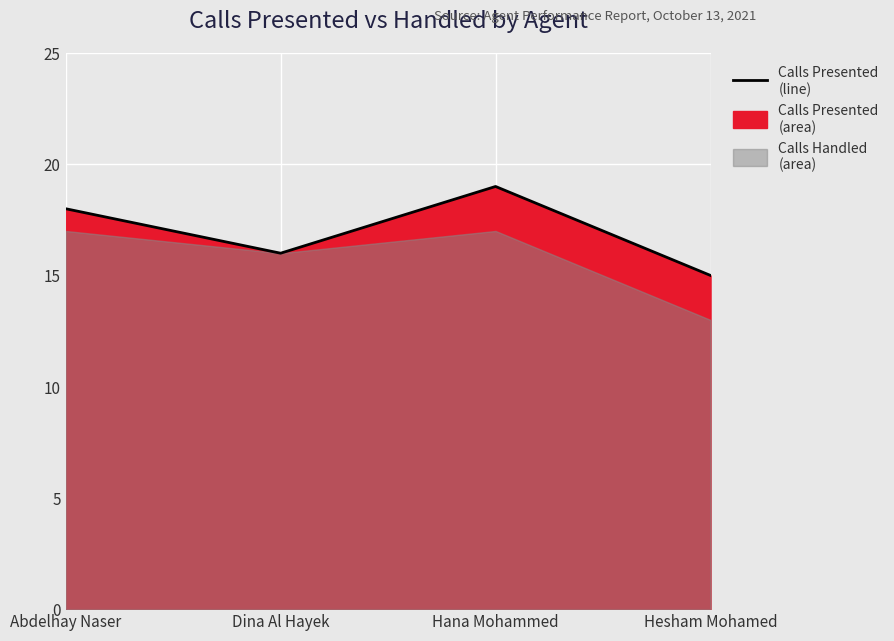

What is the sum of all values?

68